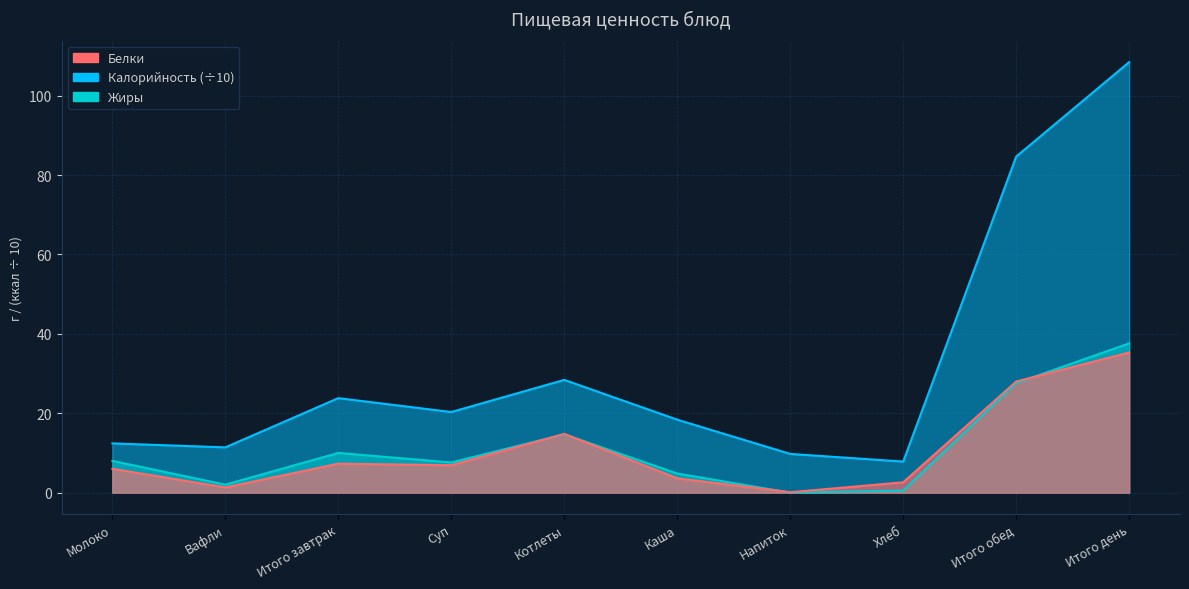

What is the spread (max minus min) of values at Котлеты?

13.7